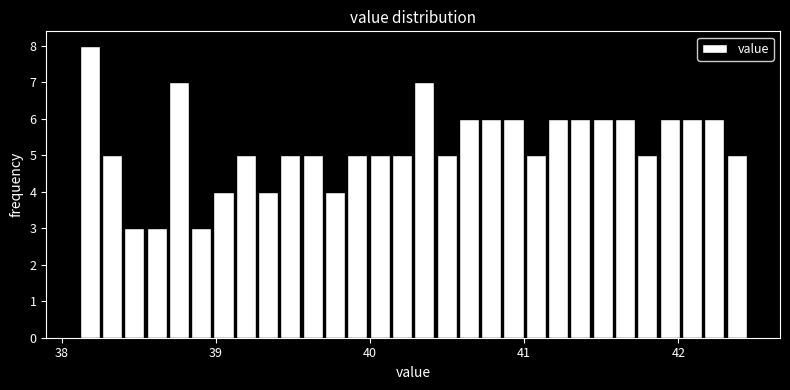

Read against the x-axis, roughly where is the centre of the tallest bar?

38.2